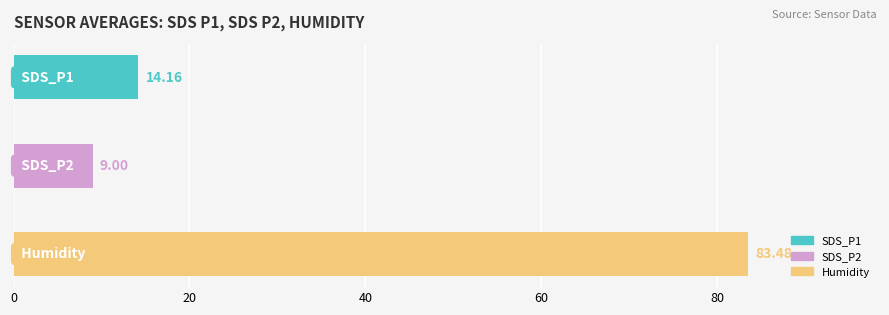

What is the difference between the maximum and minimum values?

74.5